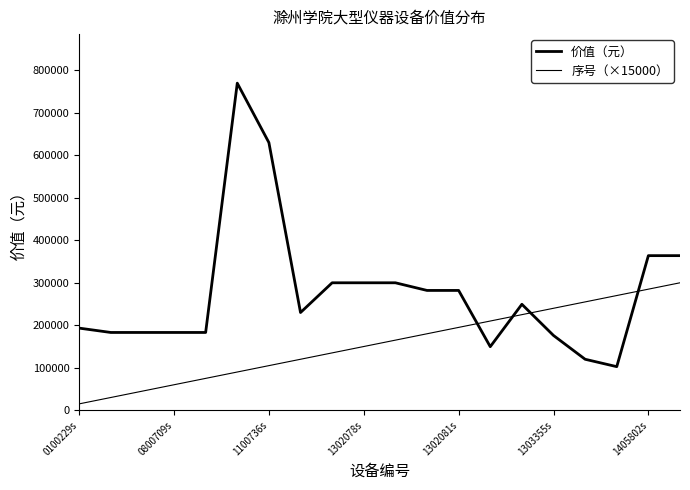

At which category does 价值（元） reach its first local valley?

7